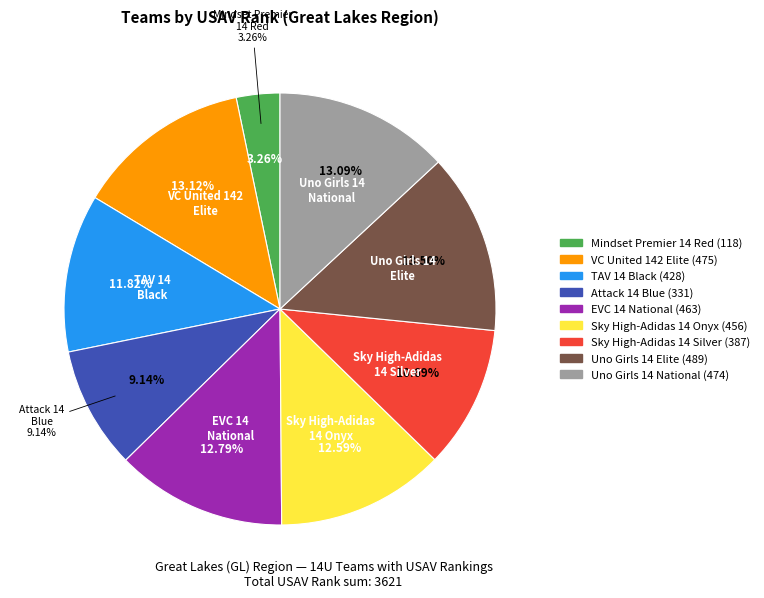

Which has a higher value, Attack 14 Blue (331) or EVC 14 National (463)?

EVC 14 National (463)